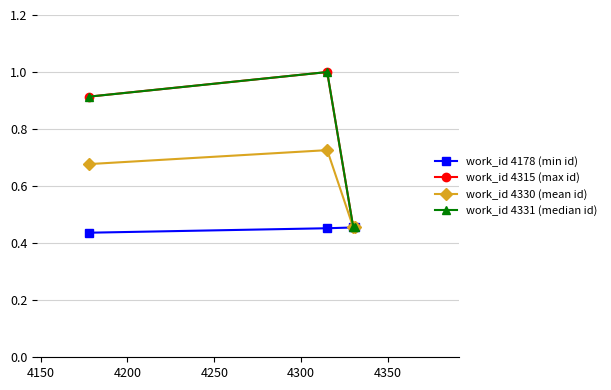

How many interior local peaks does the work_id 4330 (mean id) series have?

1